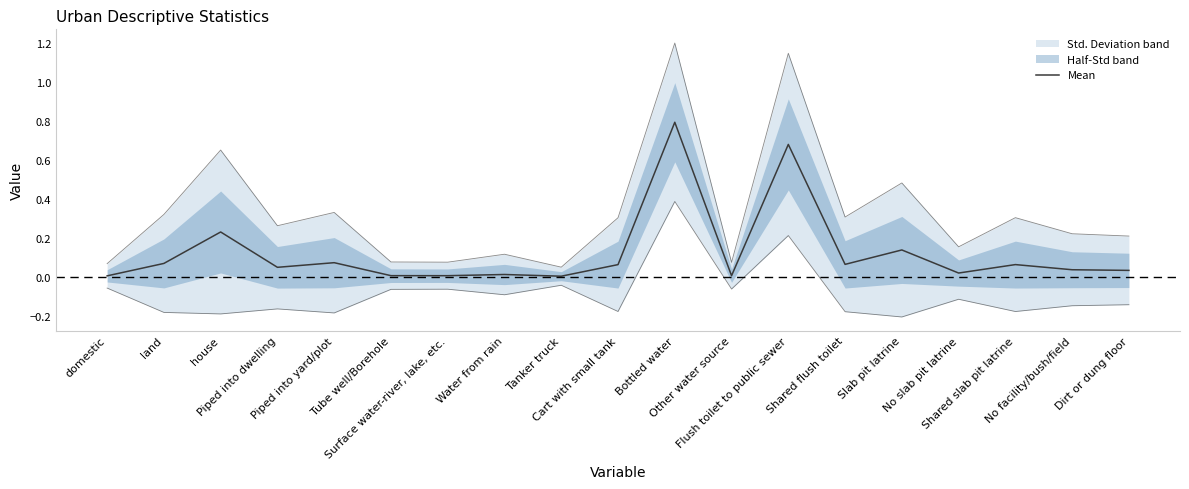

Reading left to right, list all the values displayed in this chart.

0.0	0.1	0.2	0.0	0.1	0.0	0.0	0.0	0.0	0.1	0.8	0.0	0.7	0.1	0.1	0.0	0.1	0.0	0.0